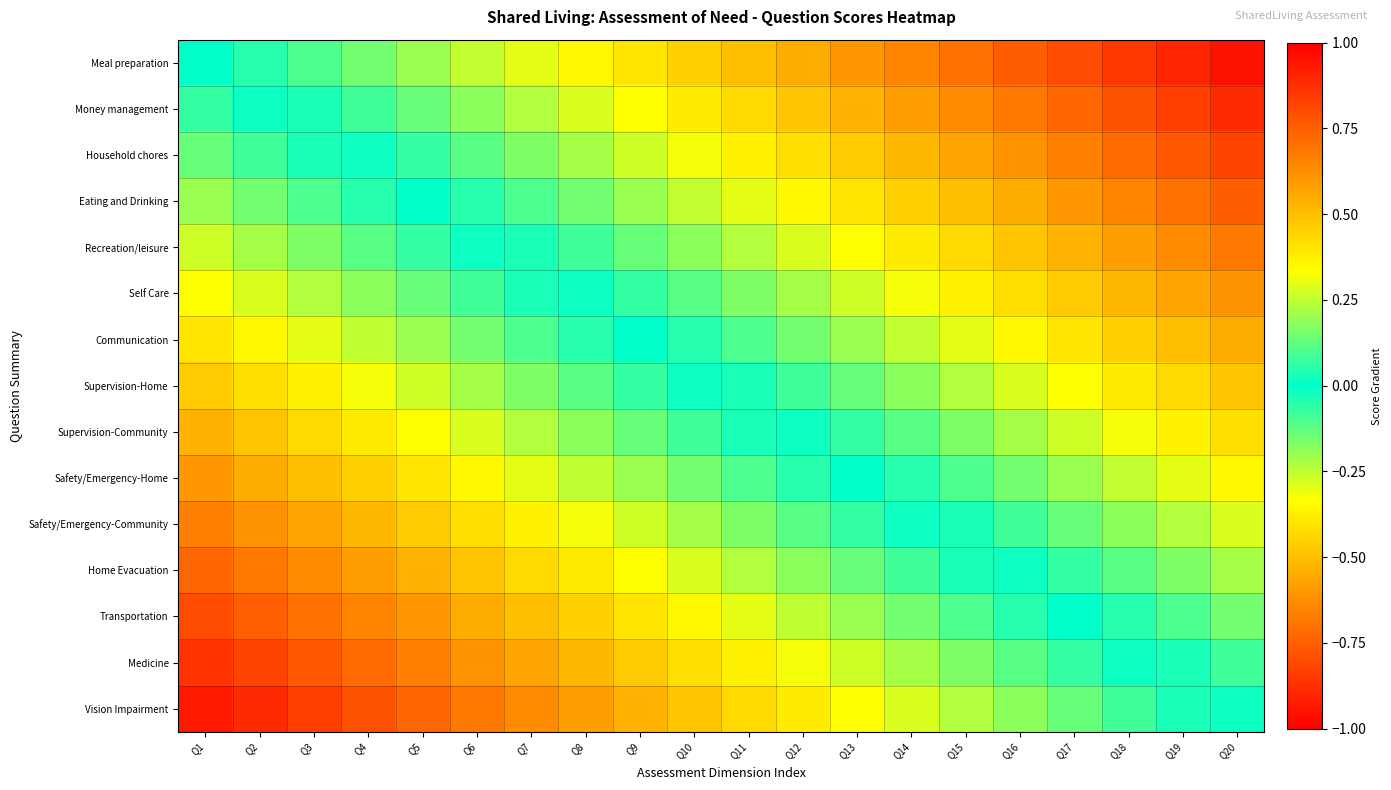

Between Q15 and Q14, which is larger?

Q15